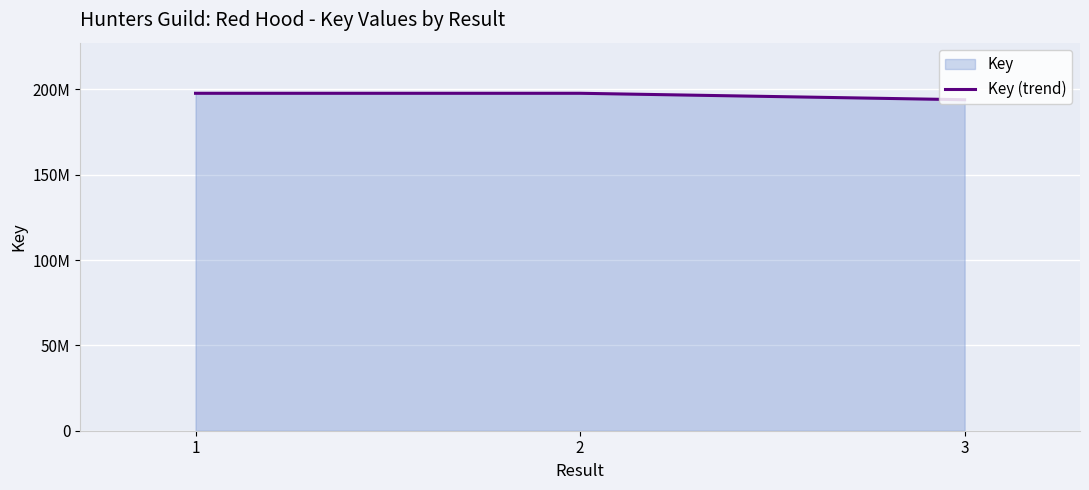

What is the sum of all values?

589240129